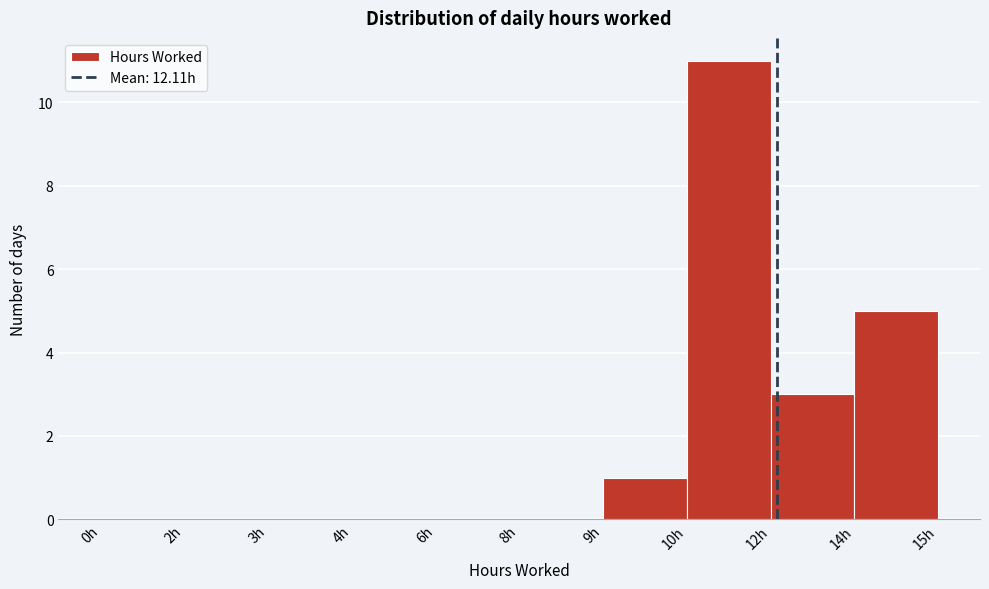

Reading left to right, what are all the values shown in this chart?

0h=0	2h=0	3h=0	4h=0	6h=0	8h=0	9h=1	10h=11	12h=3	14h=5